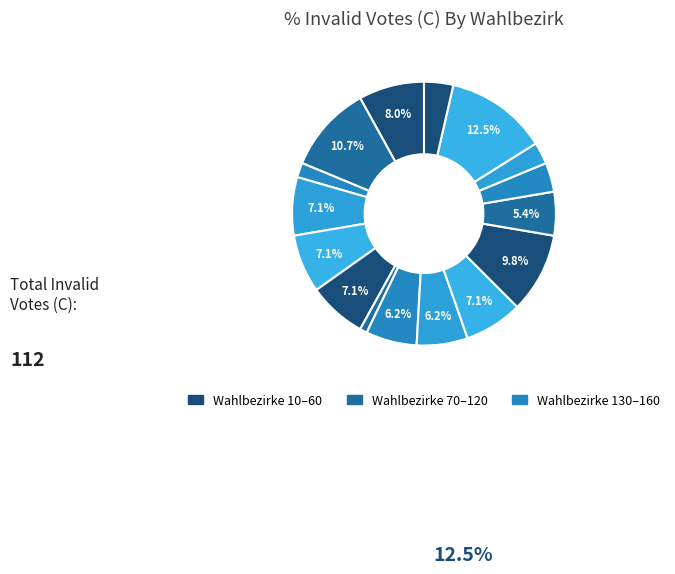

Does any single category account for the majority?

No